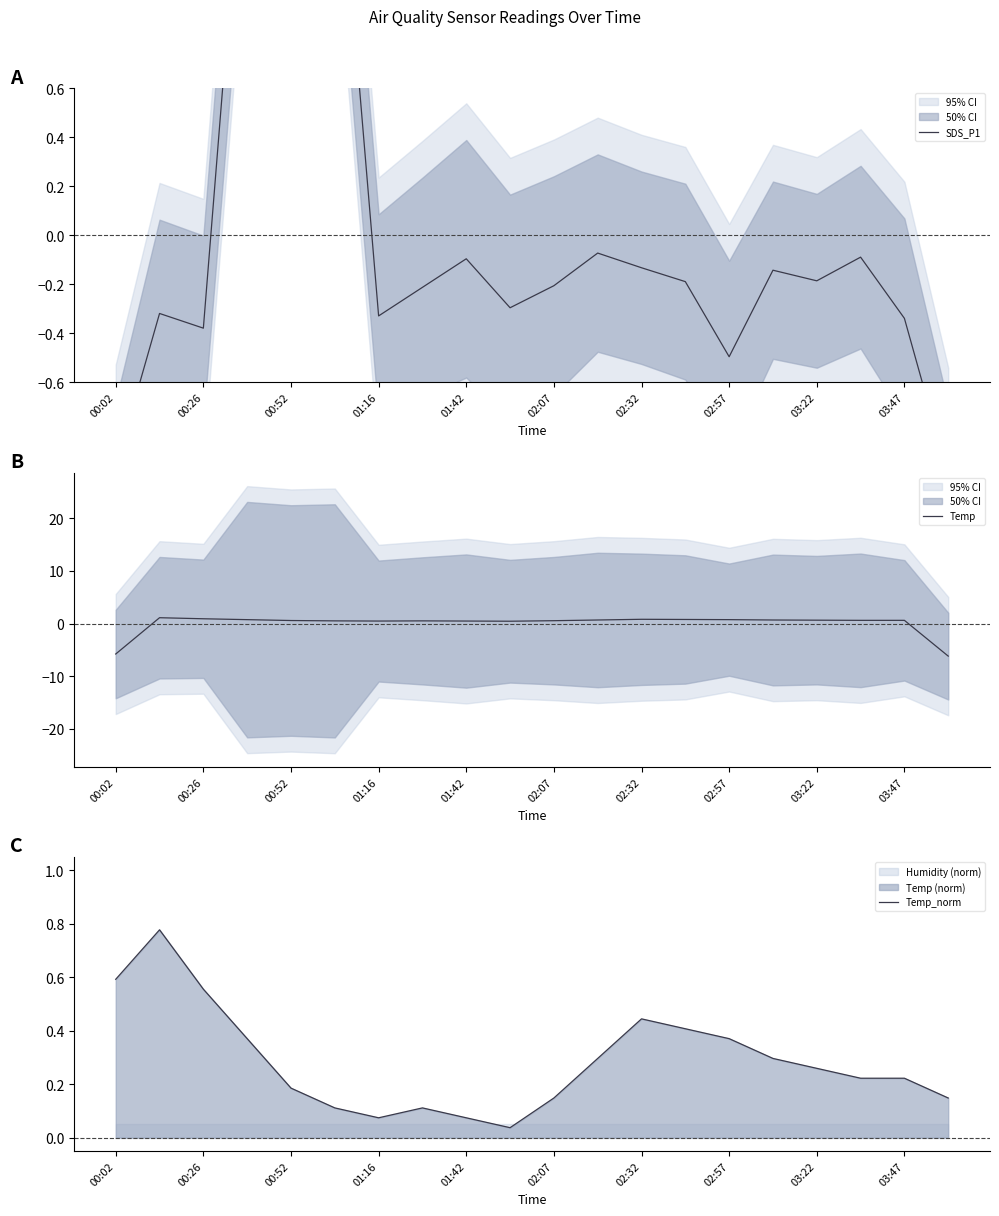

True or false: Temp has a value of 0.9 at 00:26.

True